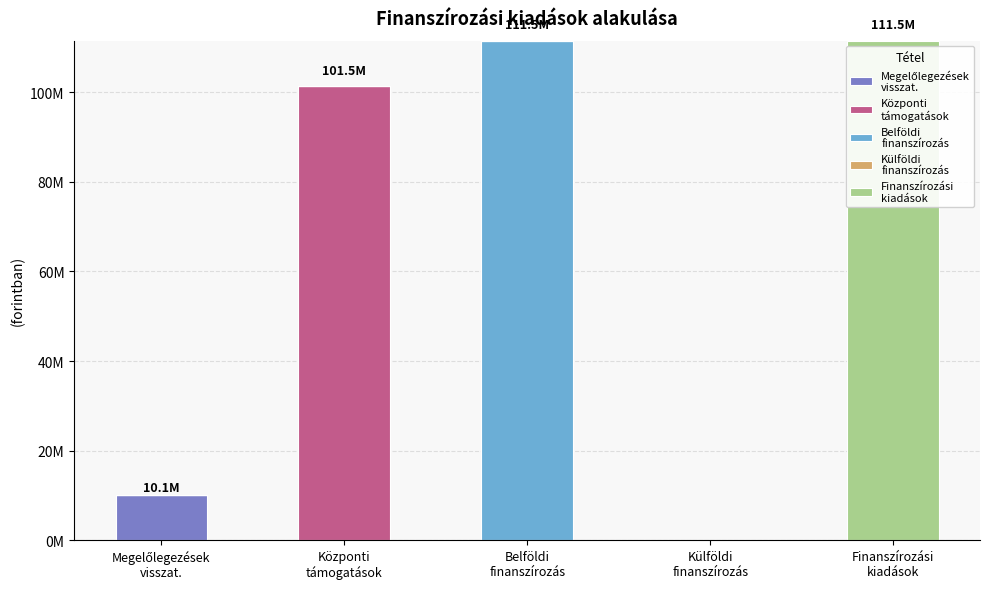

Are the bars horizontal?

No